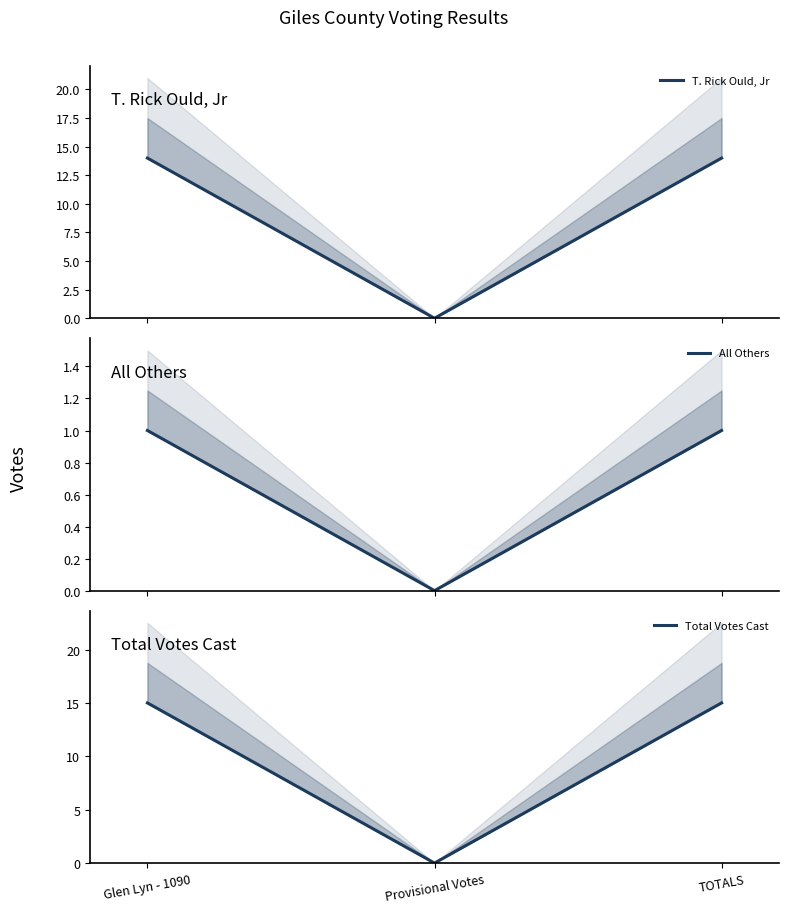

At which category is the sum across all series the highest?

Glen Lyn - 1090